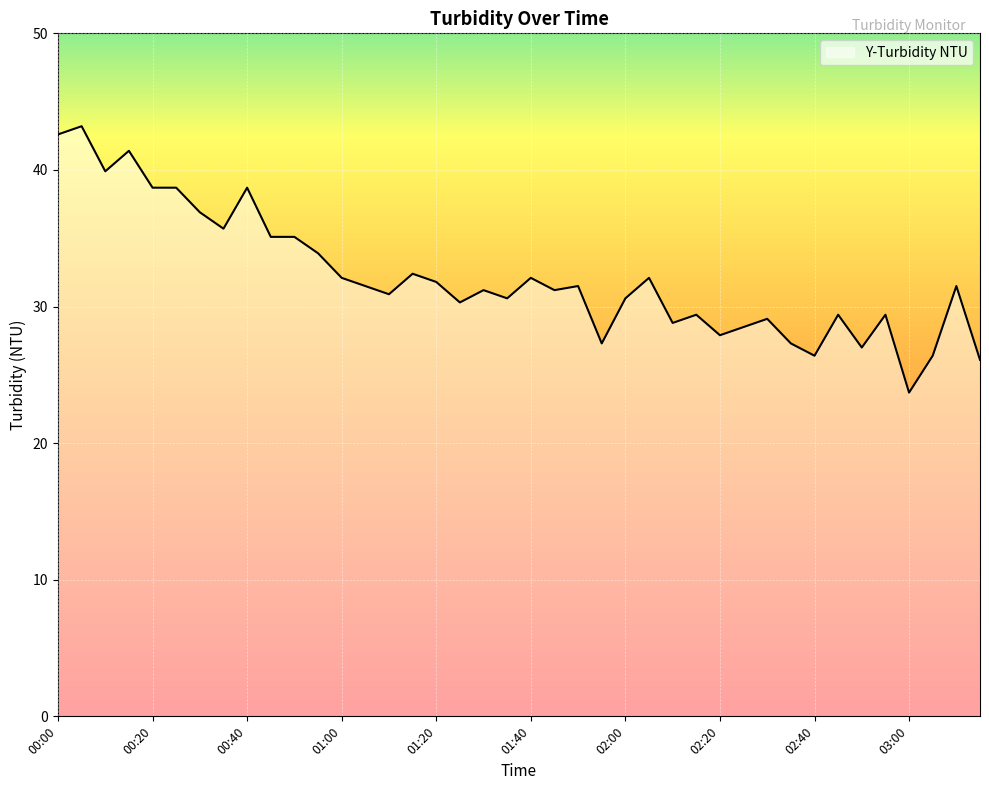

What is the minimum value shown in the chart?

23.7